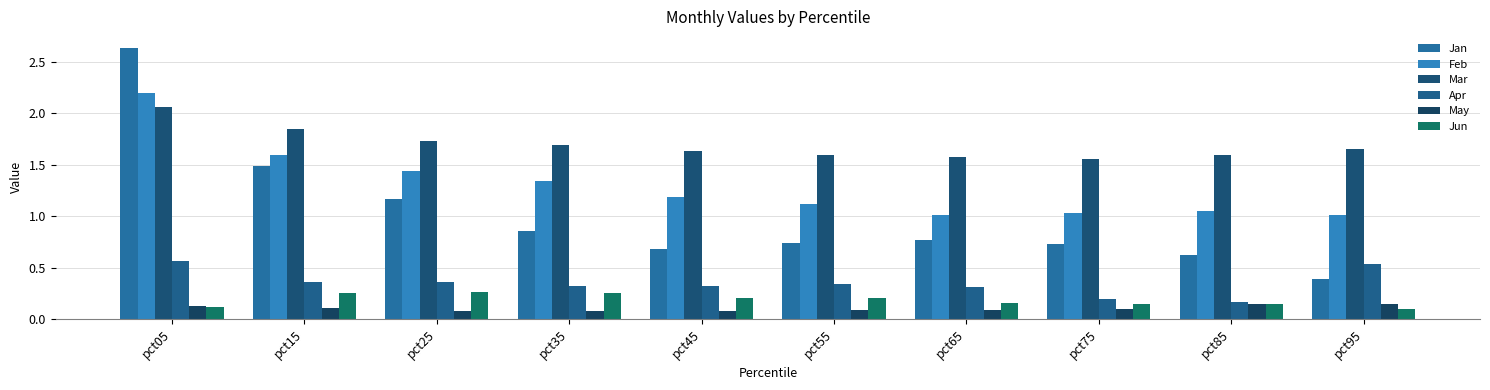

True or false: Jun has a value of 0.1 at pct85.

False